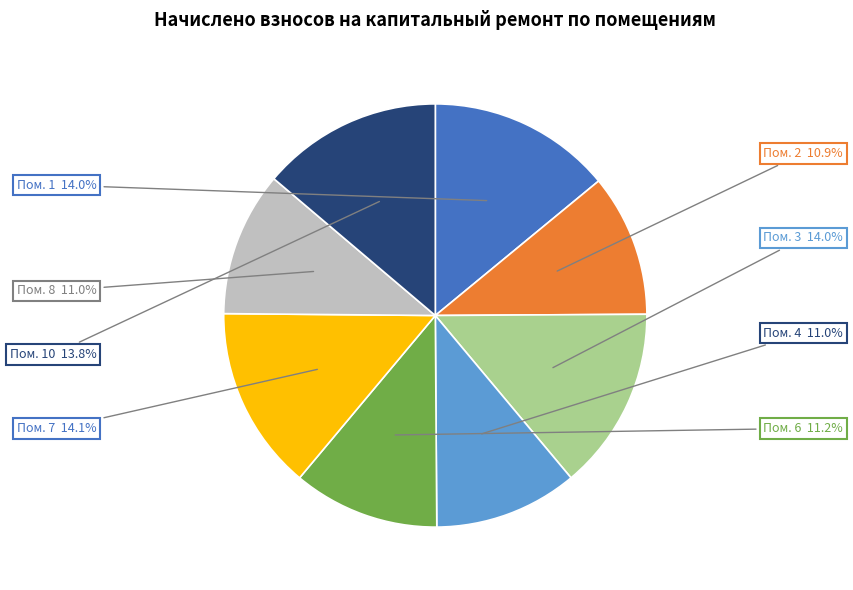

Is there a majority slice in this chart?

No